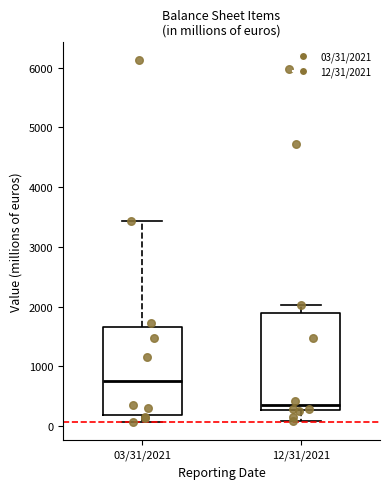

Reading left to right, read every box against the y-axis: the position of its median line, the range the box covers, and the ends of its whiskers. The values are not printed on the chart, so give them approximately, as read against the axis.

03/31/2021: median 800, box 200 to 1700, whiskers 100 to 3400
12/31/2021: median 400, box 300 to 1900, whiskers 100 to 2000